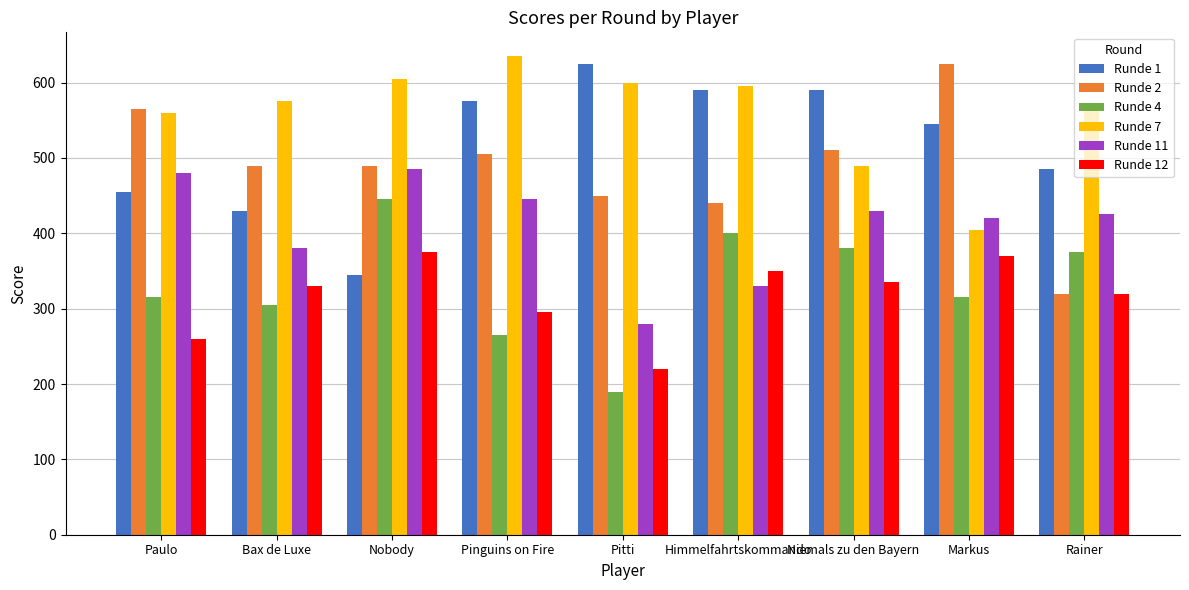

Which label corresponds to the largest value in the chart?

Pinguins on Fire